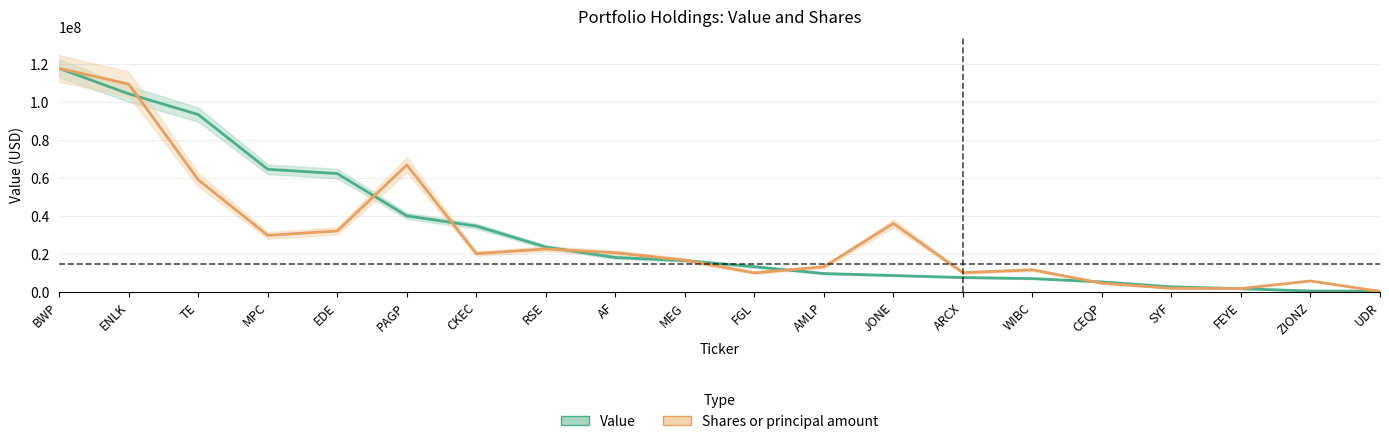

What is the label of the 9th point from the right?

AMLP